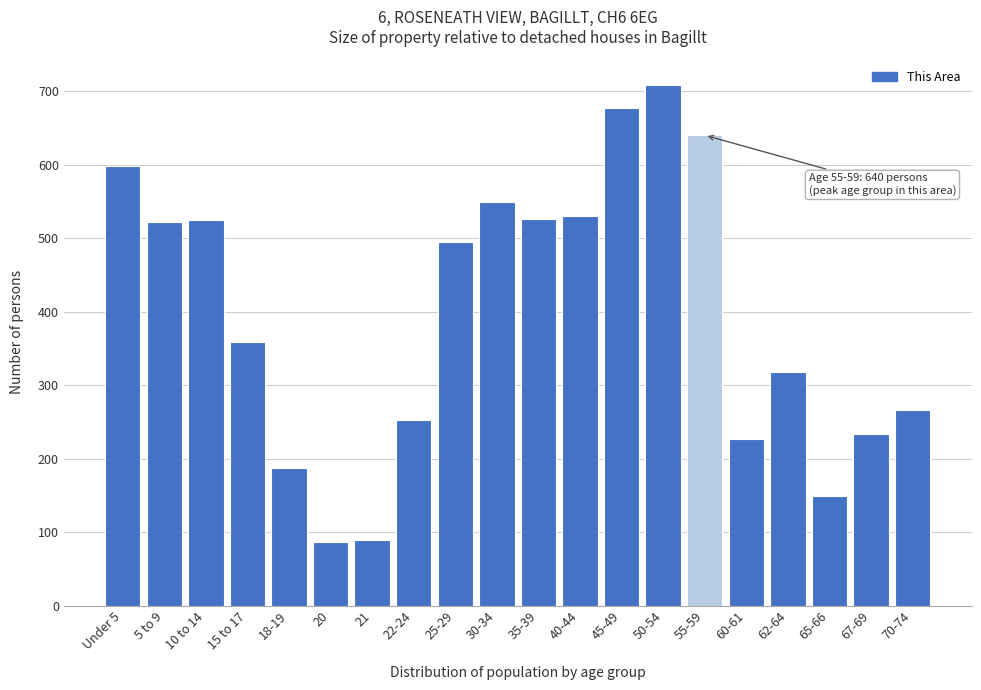

At which label is the value closest to 397?

15 to 17